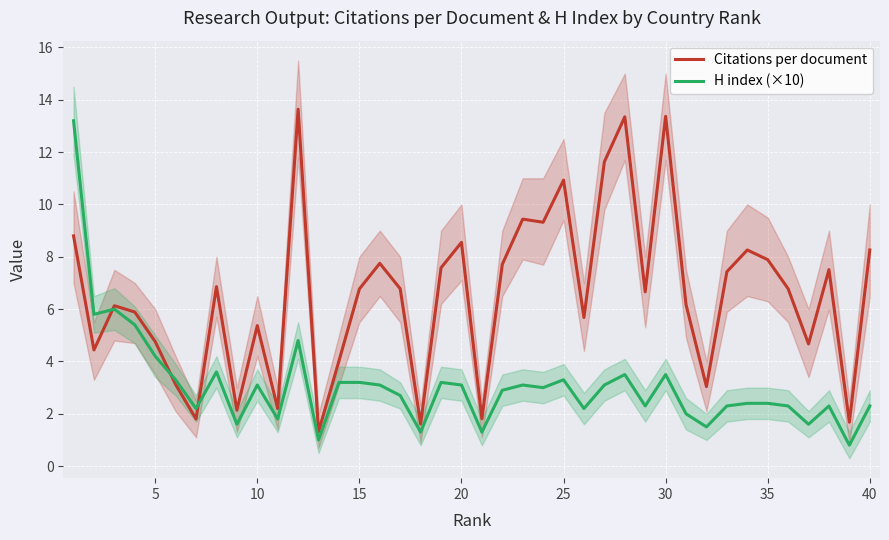

Reading left to right, list all the values displayed in this chart.

Citations per document: 8.8	4.4	6.1	5.9	4.8	3.1	1.8	6.9	2.1	5.4	2.2	13.6	1.3	4.0	6.8	7.8	6.8	1.6	7.6	8.6	1.8	7.7	9.4	9.3	10.9	5.7	11.6	13.3	6.7	13.4	6.2	3.0	7.4	8.3	7.9	6.8	4.7	7.5	1.7	8.3
H index (×10): 13.2	5.8	6.0	5.4	4.2	3.3	2.2	3.6	1.6	3.1	1.8	4.8	1.0	3.2	3.2	3.1	2.7	1.3	3.2	3.1	1.3	2.9	3.1	3.0	3.3	2.2	3.1	3.5	2.3	3.5	2.0	1.5	2.3	2.4	2.4	2.3	1.6	2.3	0.8	2.3